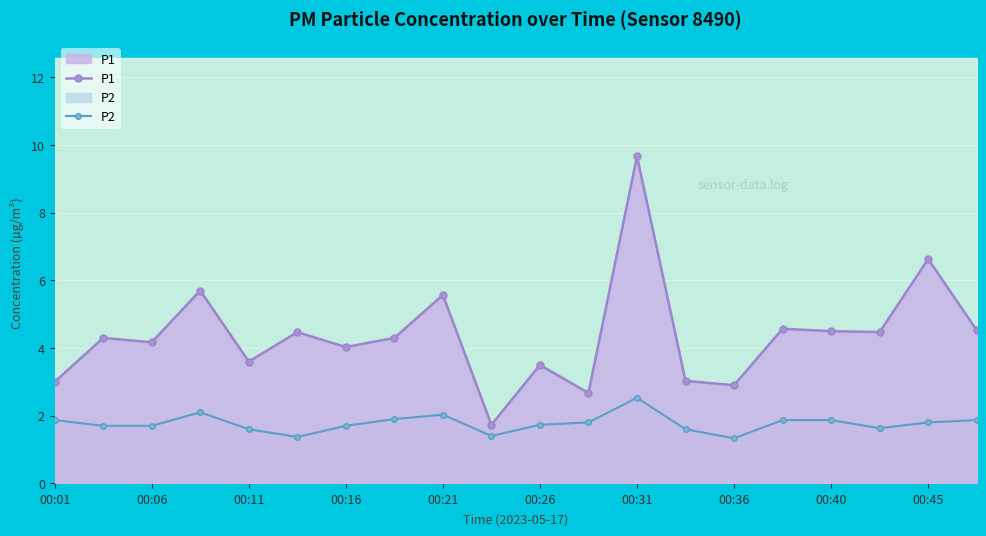

What is the difference between the second highest and second lowest values in the P1 series?

4.0